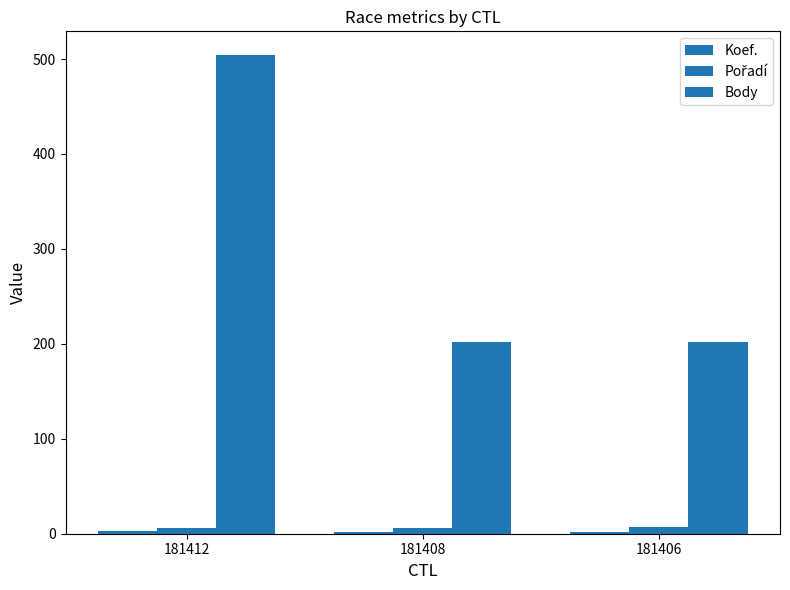

Does the chart contain stacked bars?

No